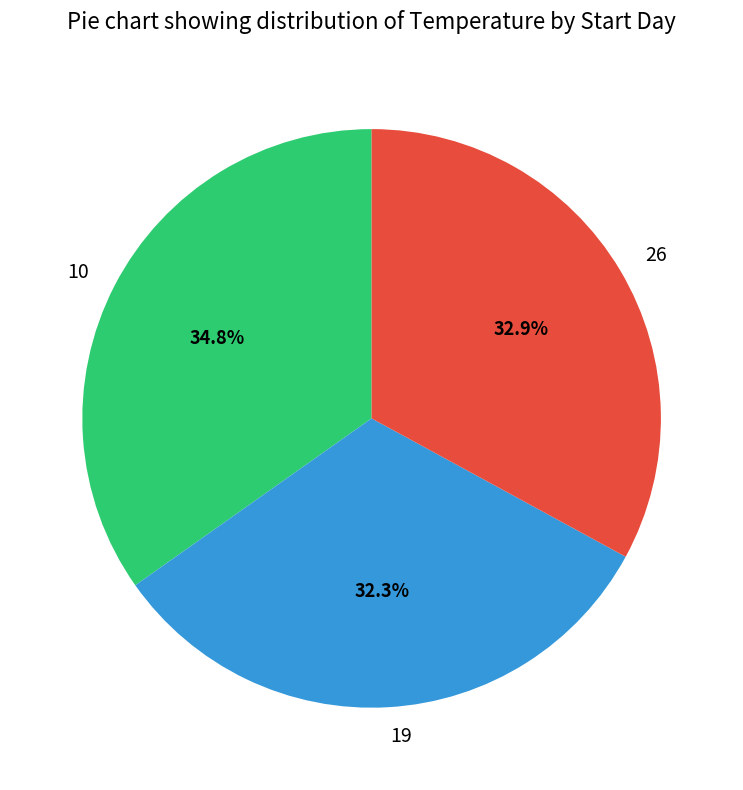

Which category has the smallest portion of the pie?

19